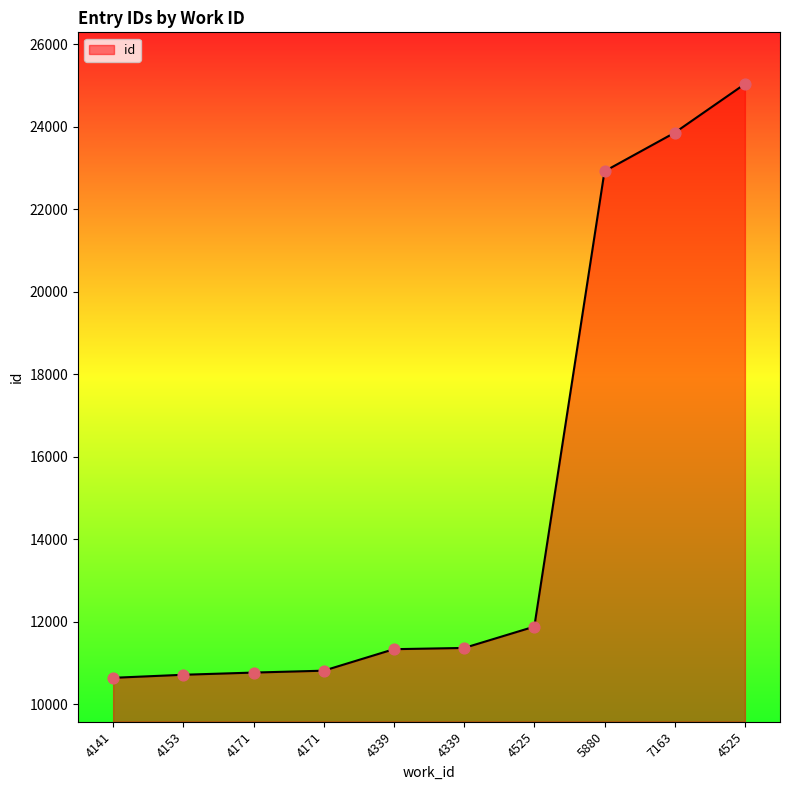

How many lines are shown in the chart?

1